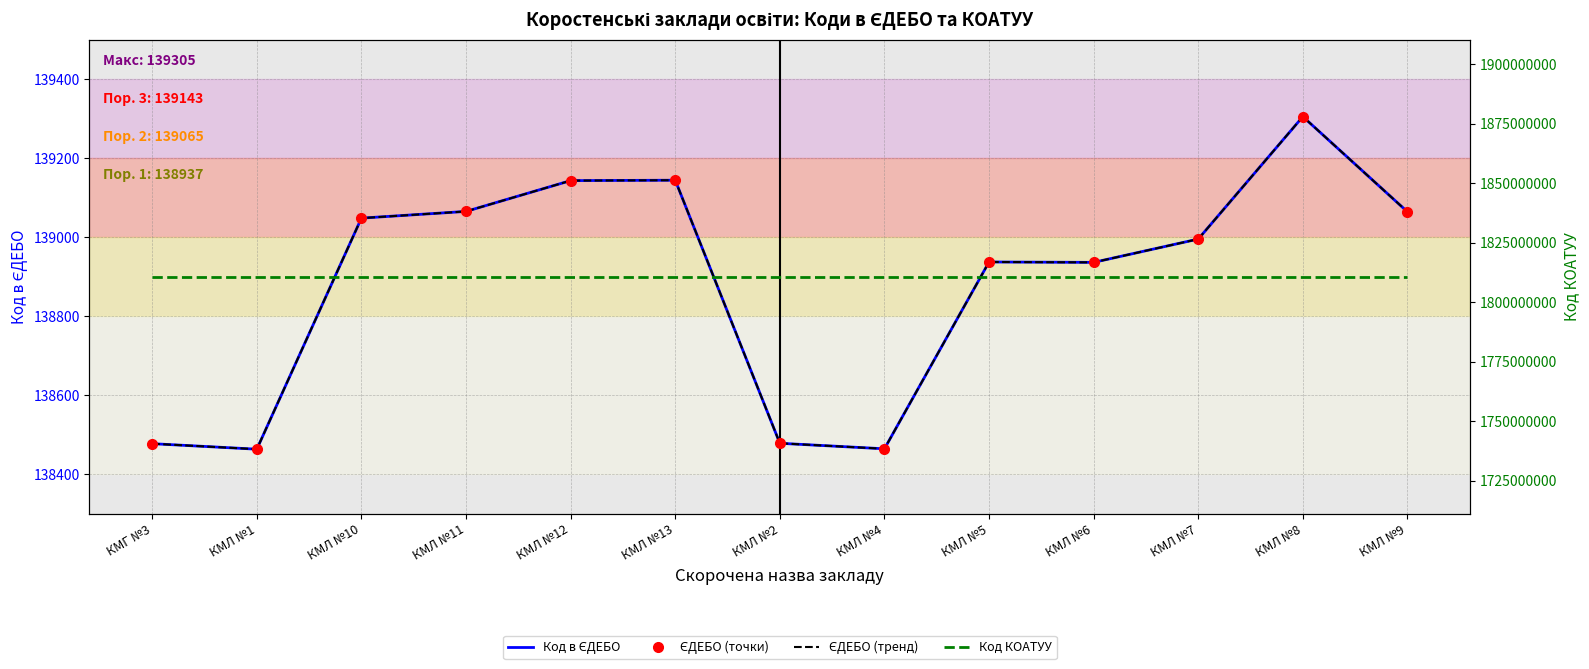

What is the difference between the maximum and minimum values in the ЄДЕБО (тренд) series?

842